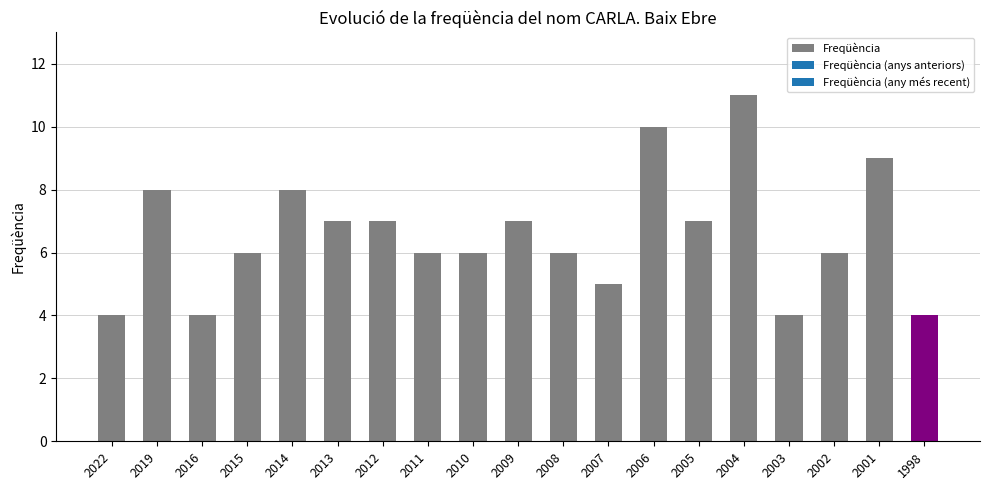

Reading left to right, what are all the values shown in this chart?

2022=4	2019=8	2016=4	2015=6	2014=8	2013=7	2012=7	2011=6	2010=6	2009=7	2008=6	2007=5	2006=10	2005=7	2004=11	2003=4	2002=6	2001=9	1998=4